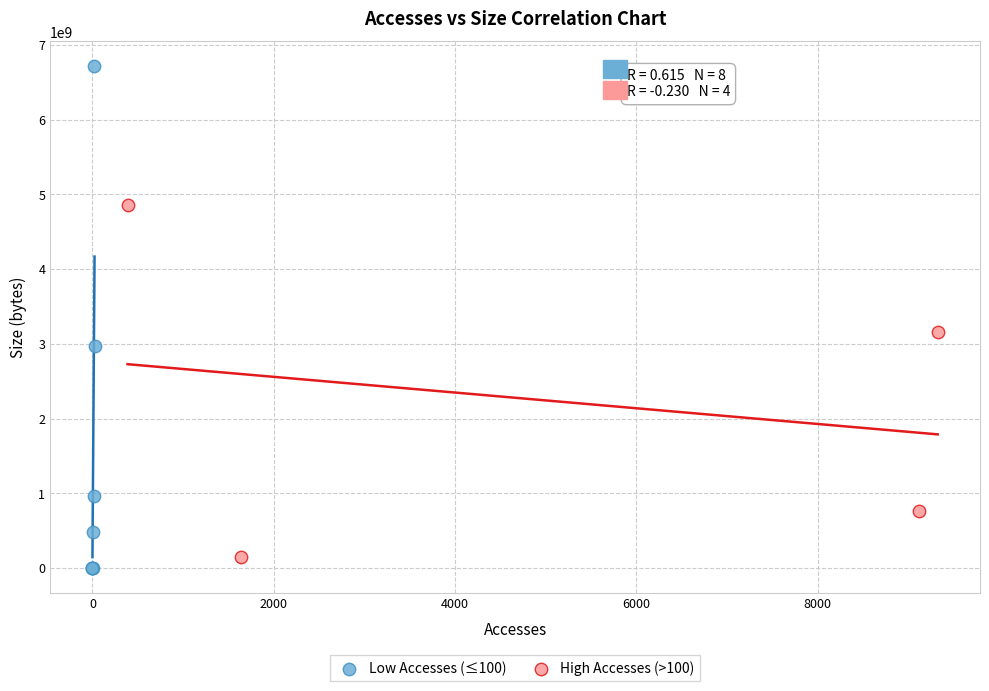

Which series contains the lowest Y value?

Low Accesses (≤100)